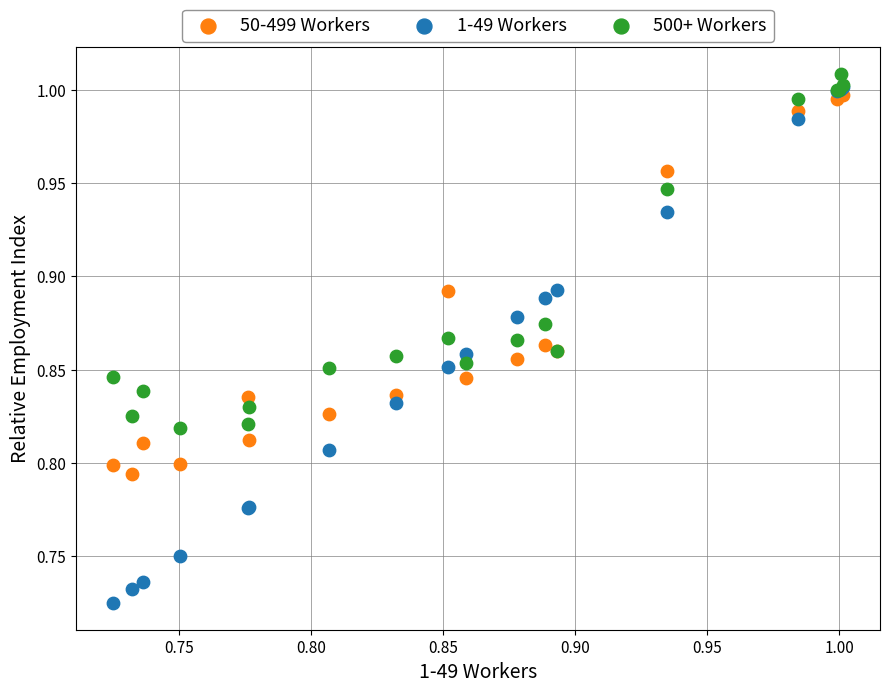

Which series has the widest spread of Y values?

1-49 Workers